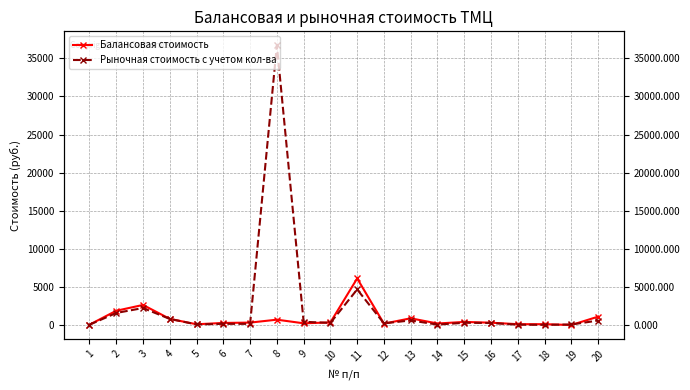

Does the chart display data point markers on the line(s)?

Yes